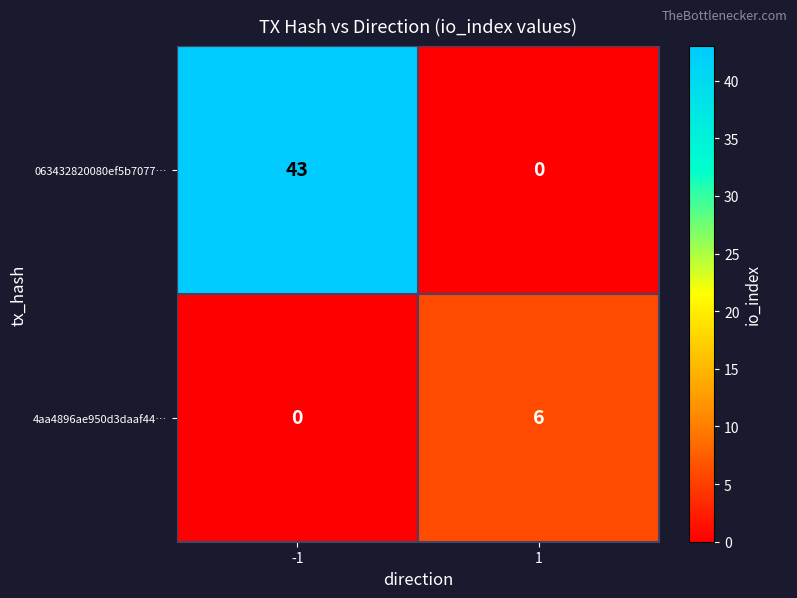

List the series in order of their overall mean, lowest first.

4aa4896ae950d3daaf44…, 063432820080ef5b7077…